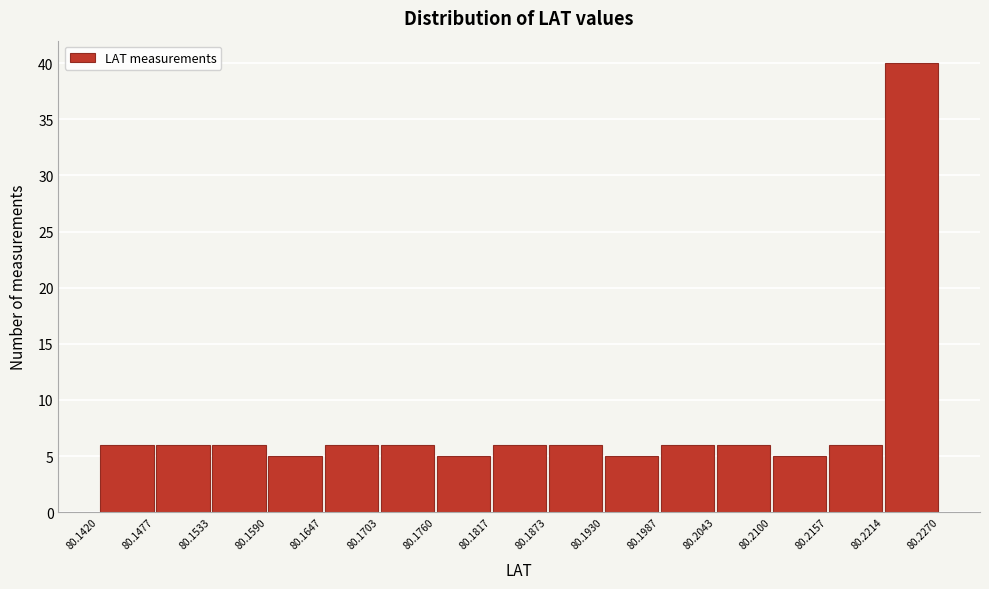

Reading left to right, transcribe this chart: for each bar, give the range it covers on the x-axis and its height. The values are not printed on the chart, so give them approximately, as read against the axis.

80.1420 to 80.1477: 6
80.1477 to 80.1533: 6
80.1533 to 80.1590: 6
80.1590 to 80.1647: 5
80.1647 to 80.1703: 6
80.1703 to 80.1760: 6
80.1760 to 80.1817: 5
80.1817 to 80.1873: 6
80.1873 to 80.1930: 6
80.1930 to 80.1987: 5
80.1987 to 80.2043: 6
80.2043 to 80.2100: 6
80.2100 to 80.2157: 5
80.2157 to 80.2214: 6
80.2214 to 80.2270: 40